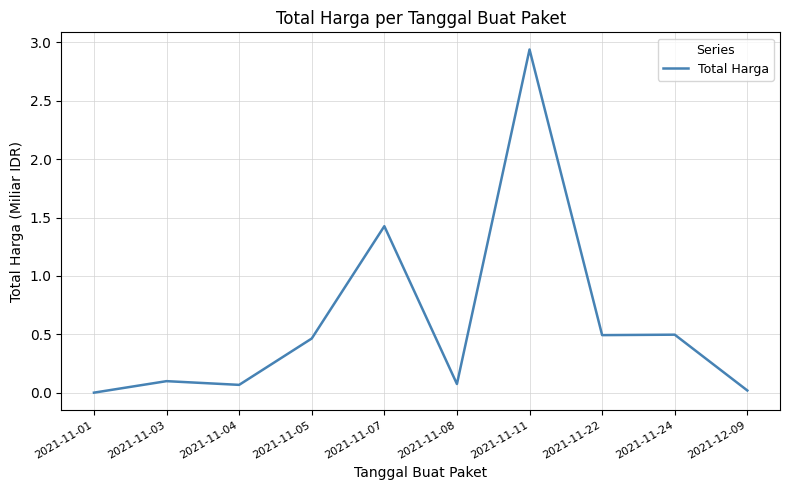

How many lines are shown in the chart?

1